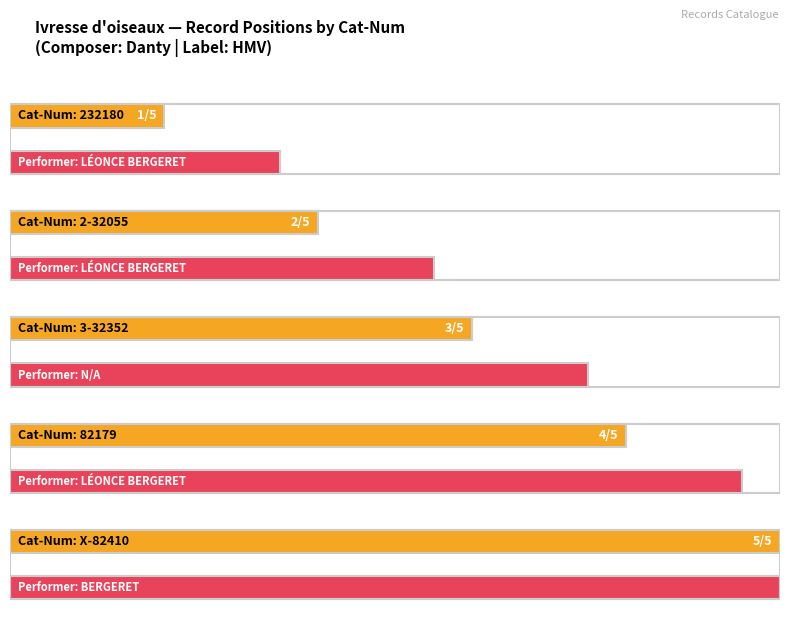

Read the value at X-82410.

5